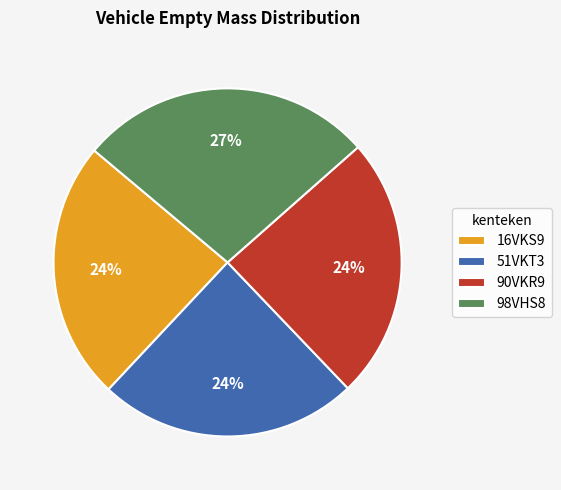

Does any single category account for the majority?

No